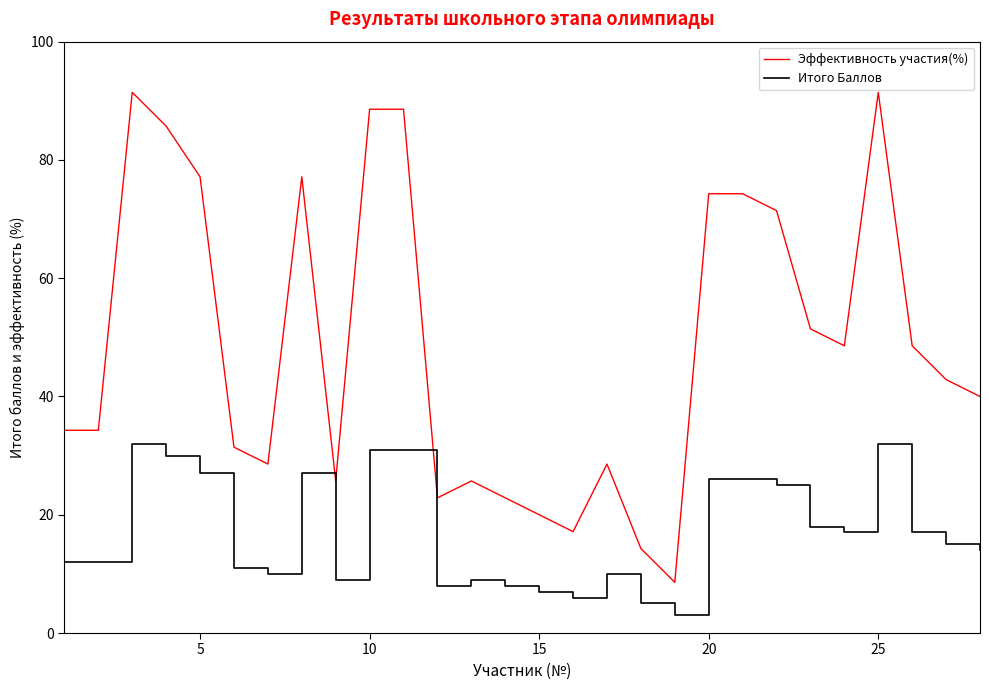

How many lines are shown in the chart?

2